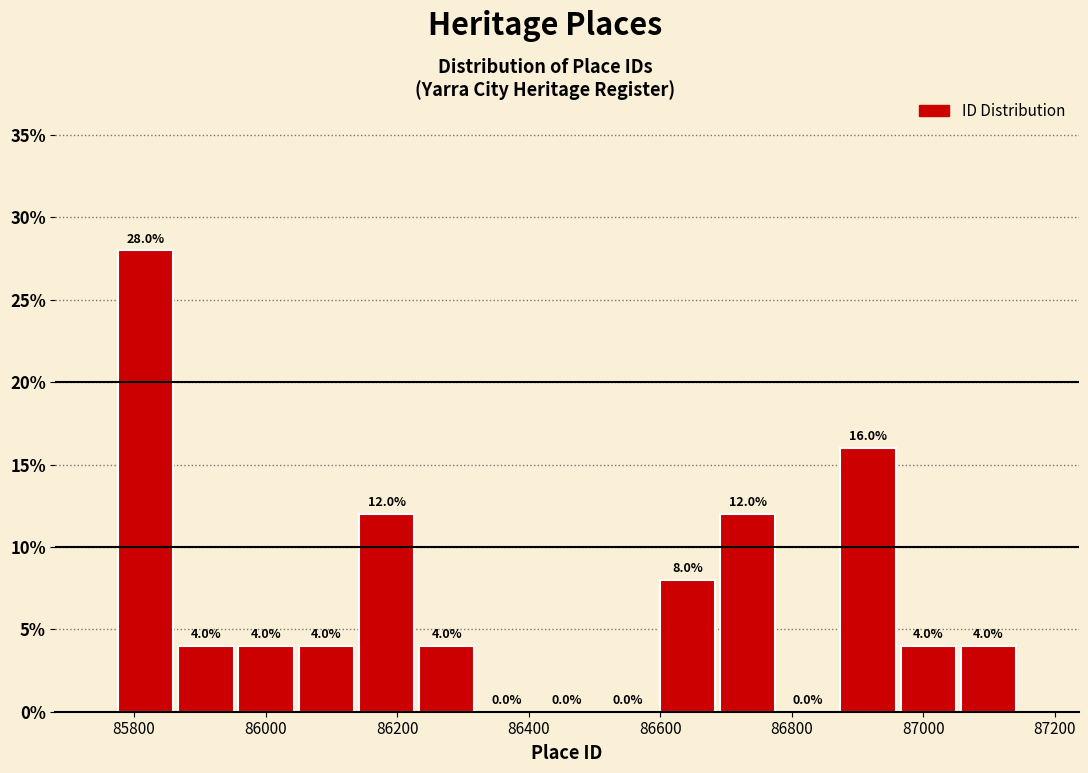

Over which range of the x-axis is the bar tallest?

85780 to 85860